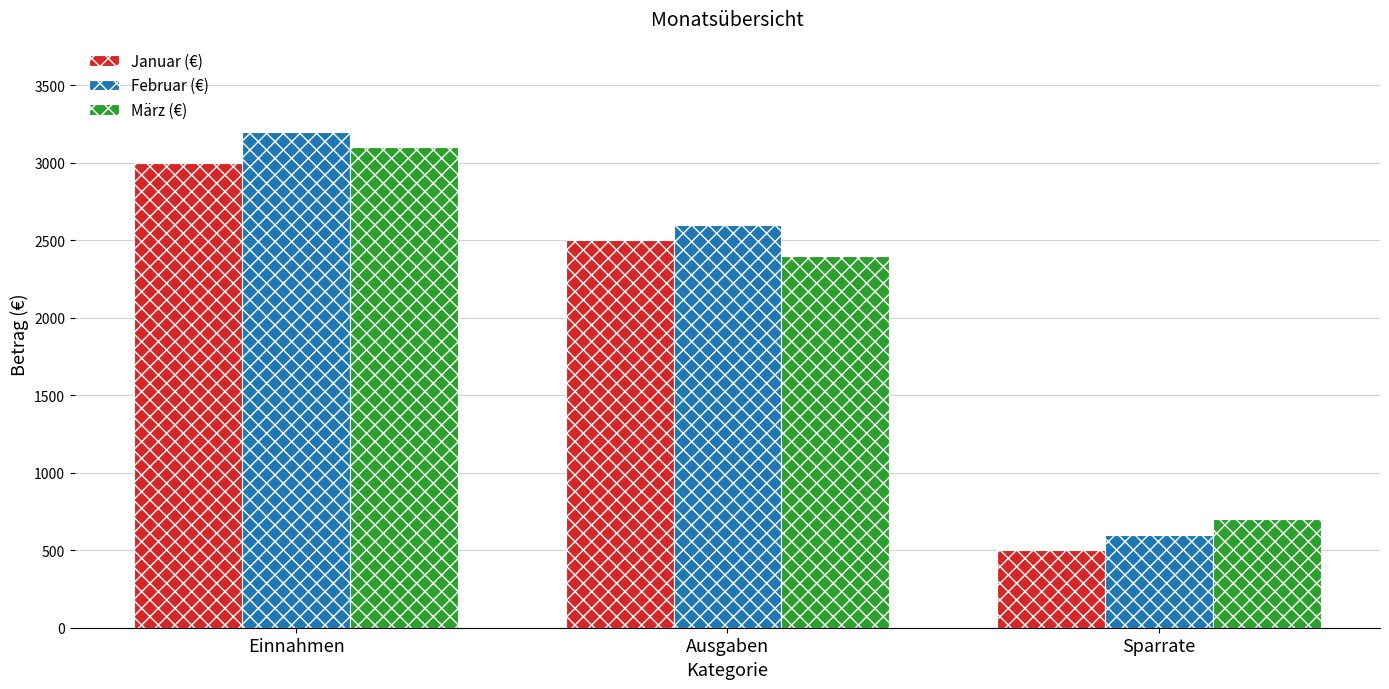

How many bars are there in each group?

3